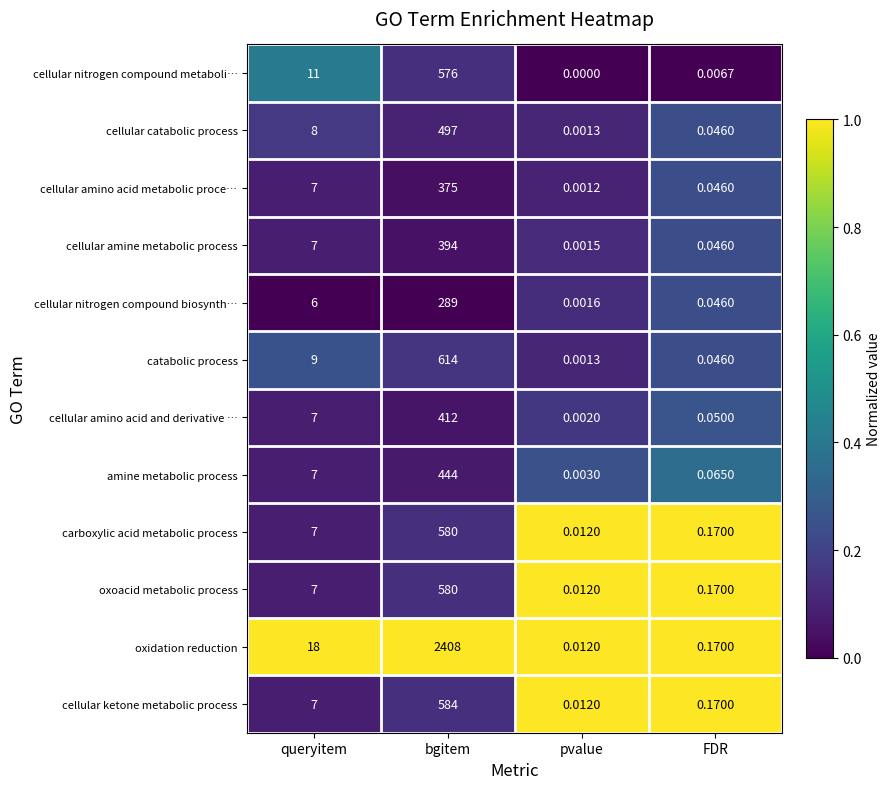

What is the spread (max minus min) of values at queryitem?

12.0